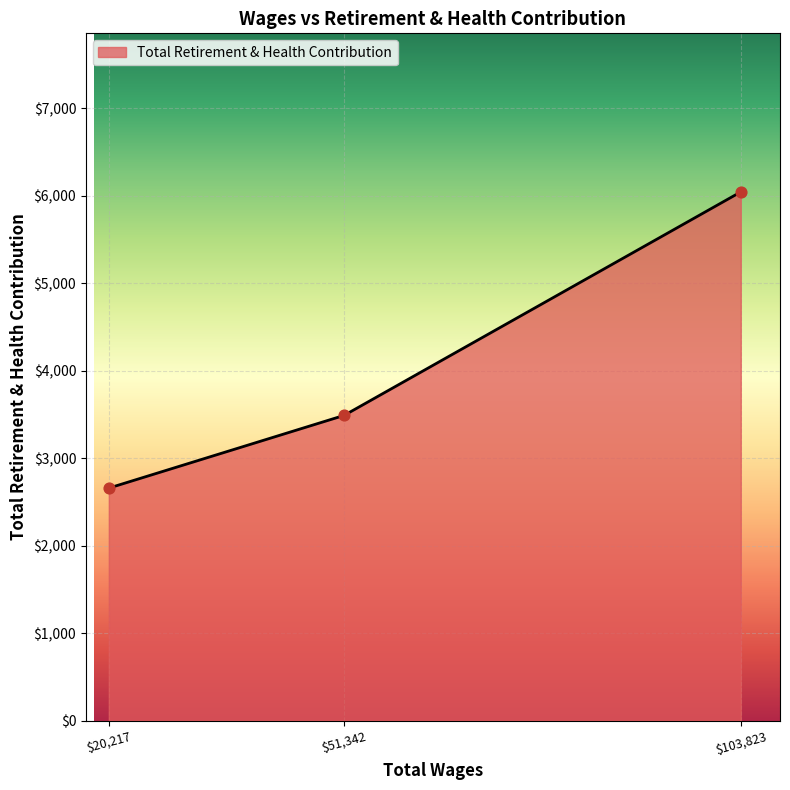

What is the average value?

4064